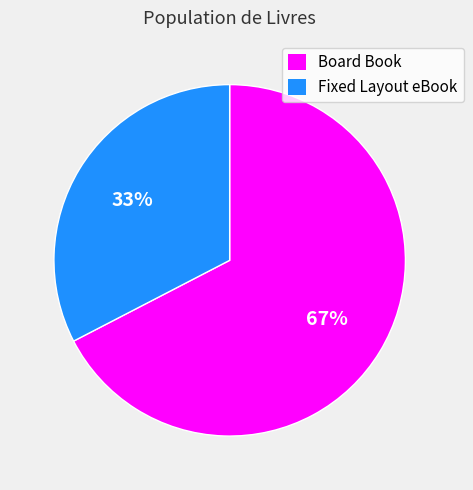

Combined, do Fixed Layout eBook and Board Book account for over 50%?

Yes